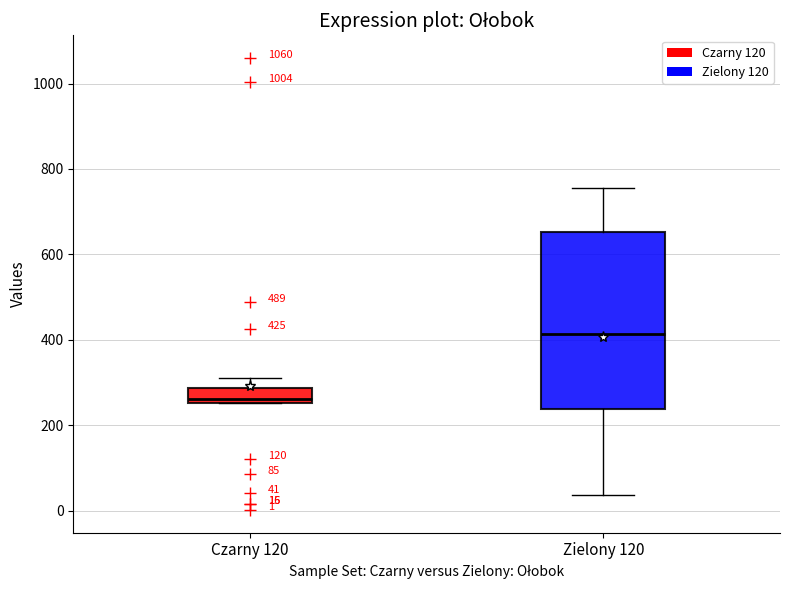

Which box's median line is the lowest?

Czarny 120